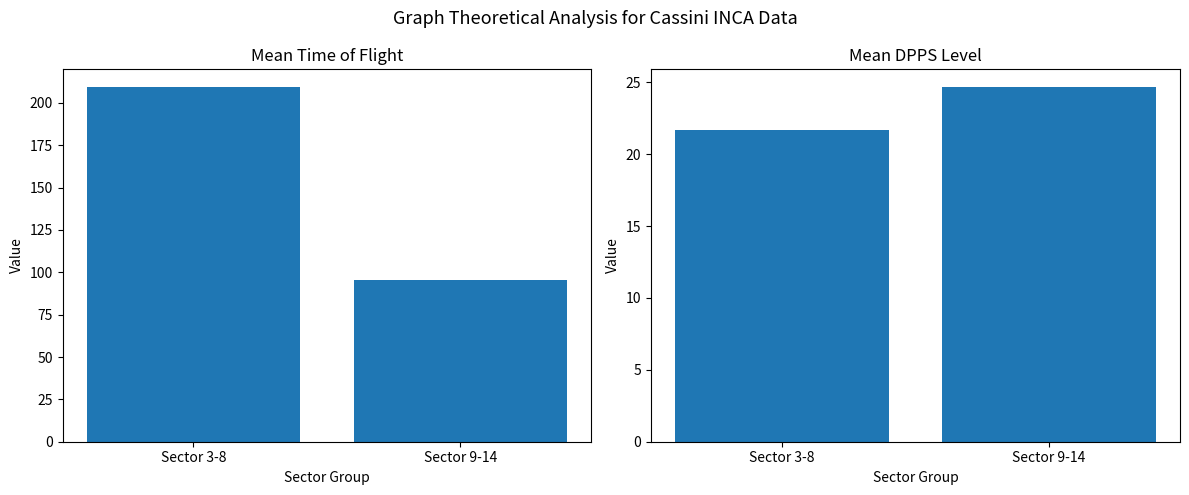

What is the difference between the Mean Time of Flight values at Sector 9-14 and Sector 3-8?

113.8